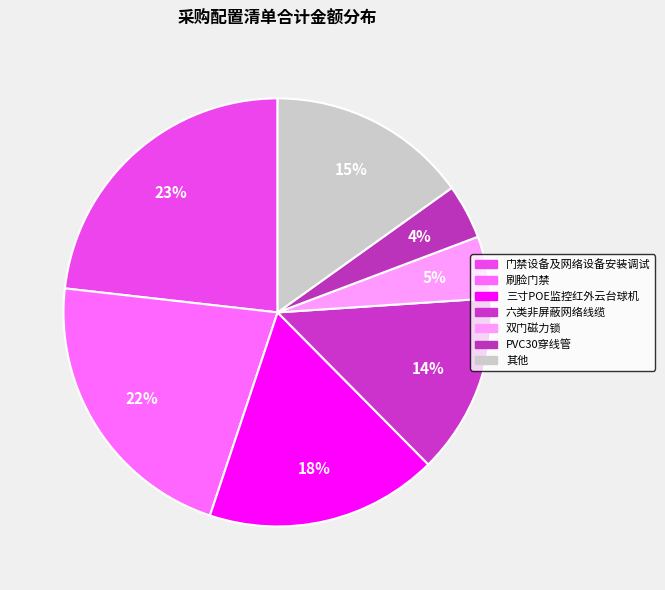

Is there any slice that represents more than half of the pie?

No